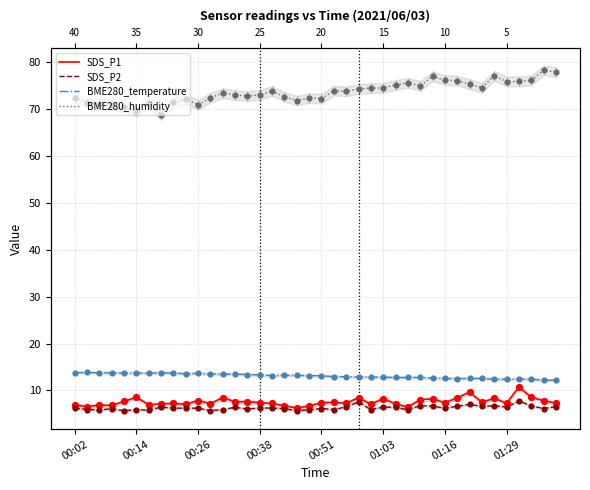

Is the value of BME280_temperature at 00:38 greater than the value of BME280_humidity at 01:29?

No